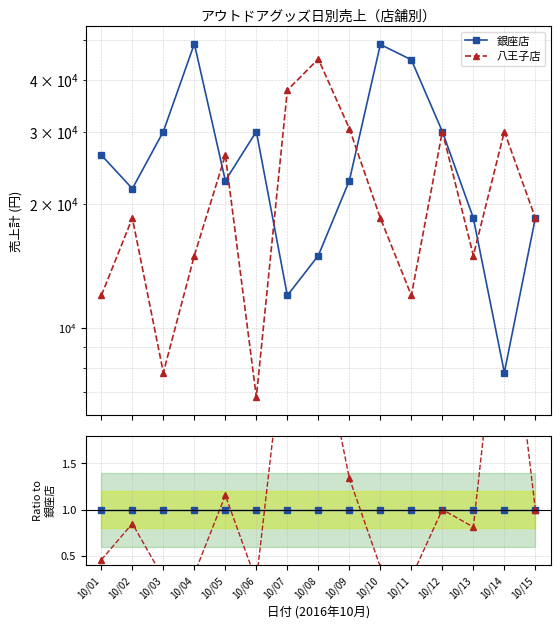

How many intersections are there between 銀座店 and 八王子店?

5